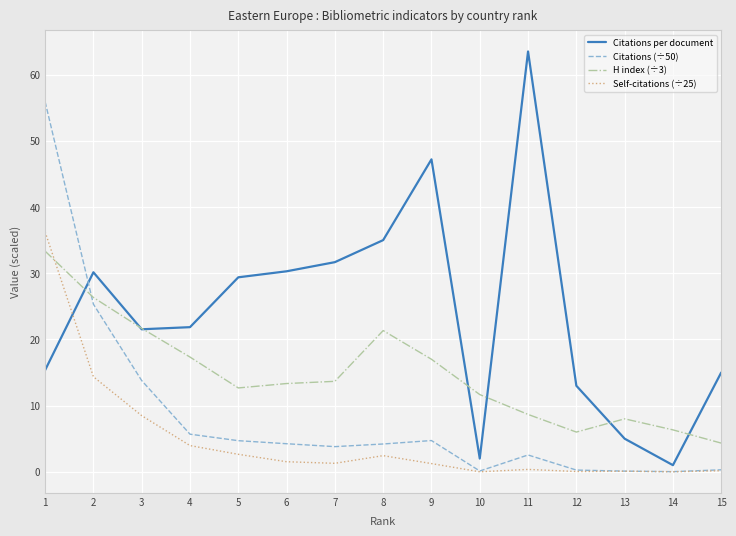

List the series in order of their overall mean, highest first.

Citations per document, H index (÷3), Citations (÷50), Self-citations (÷25)